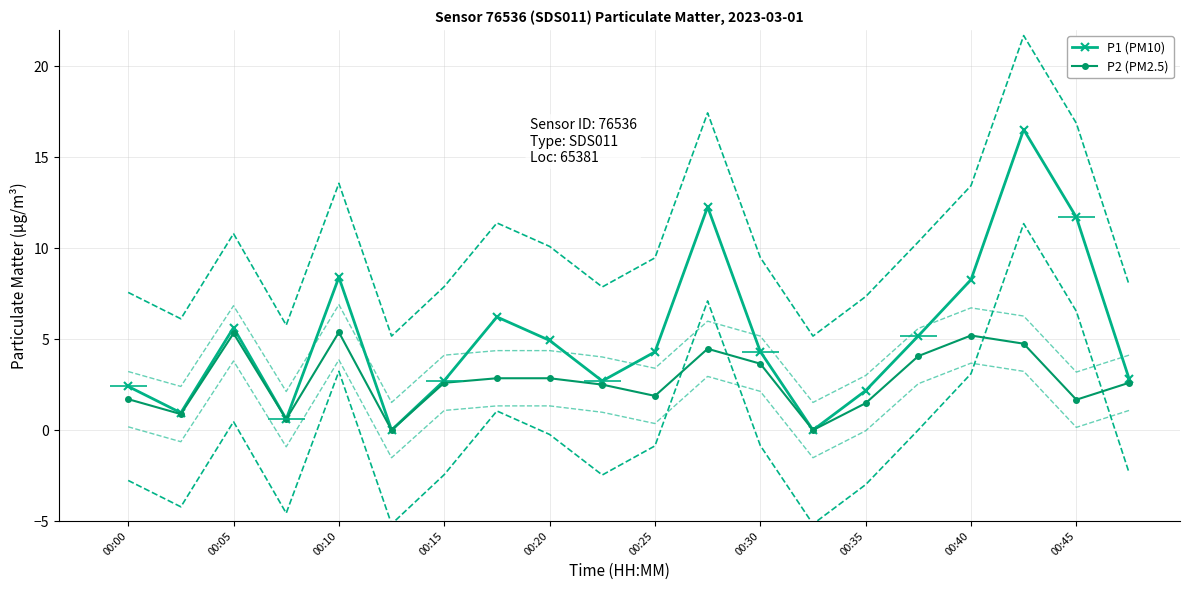

Rank the series at 13 from lowest to highest value.

P1 (PM10), P2 (PM2.5)